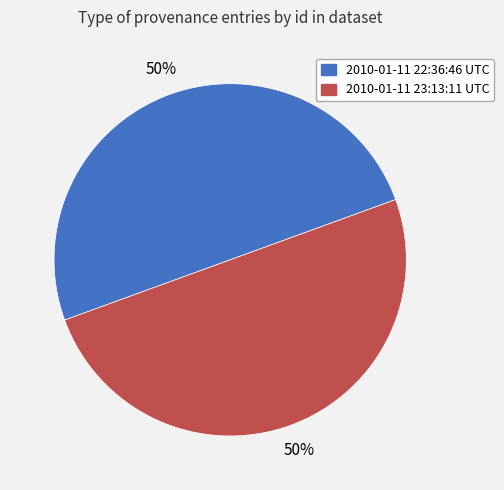

Approximately how many times larger is the value at 2010-01-11 23:13:11 UTC compared to 2010-01-11 22:36:46 UTC?

1.0